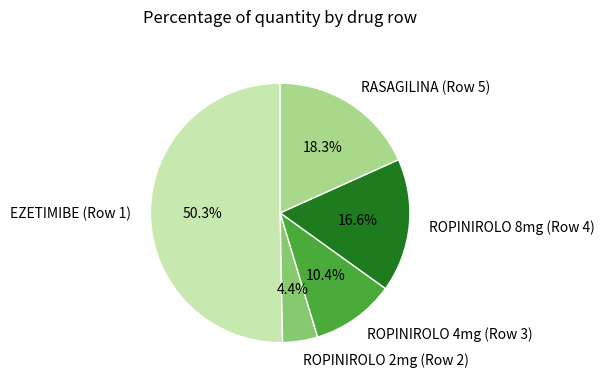

To the nearest percent, what portion does ROPINIROLO 4mg (Row 3) represent?

10%